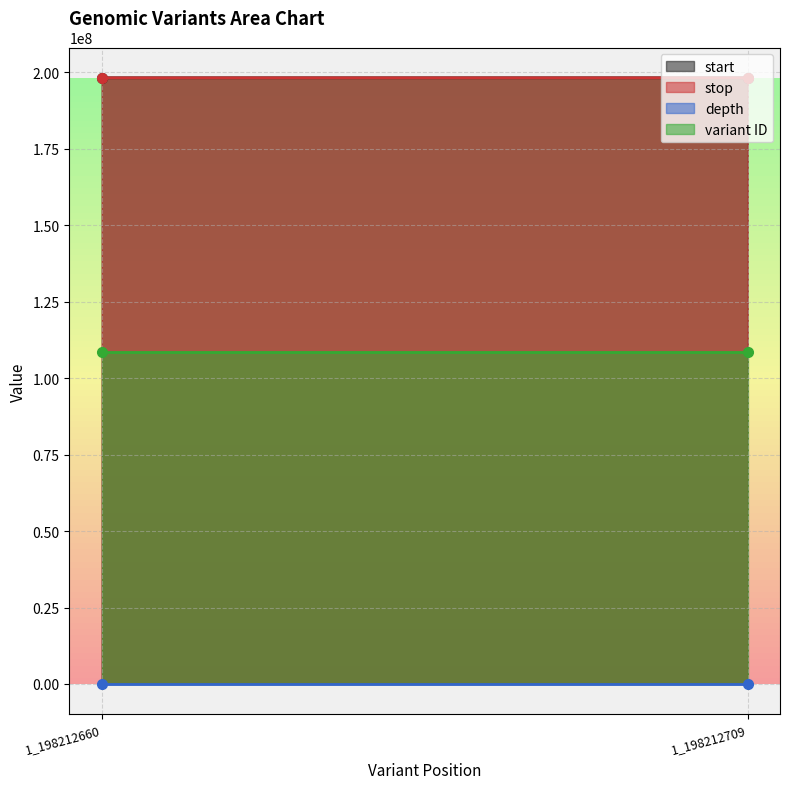

Is the value of start at 1_198212709 greater than the value of stop at 1_198212660?

Yes